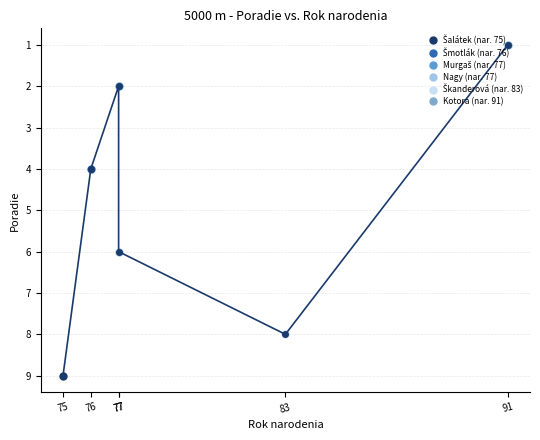

What is the difference between the second highest and second lowest values?

6